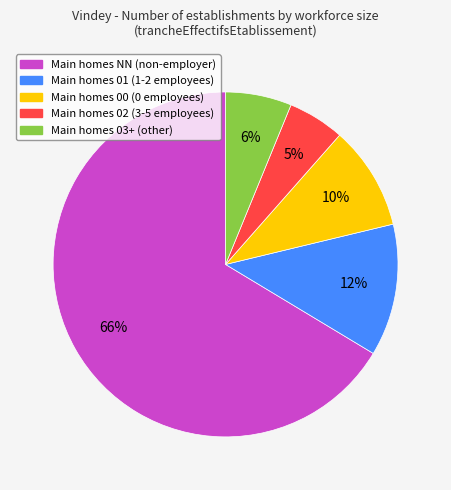

To the nearest percent, what is the average slice percentage?

20%